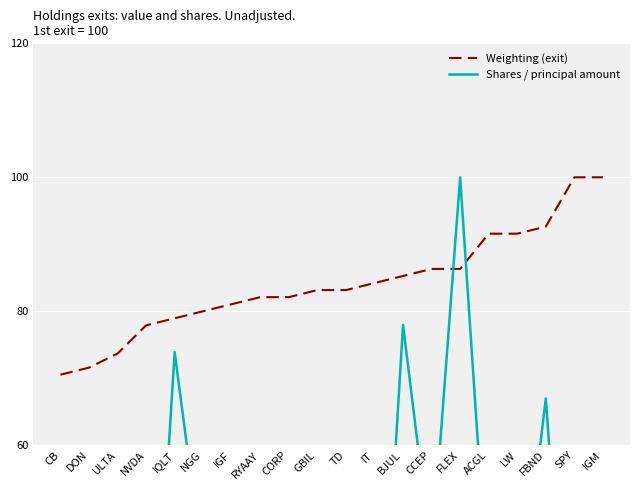

Which series has the widest spread of values?

Shares / principal amount